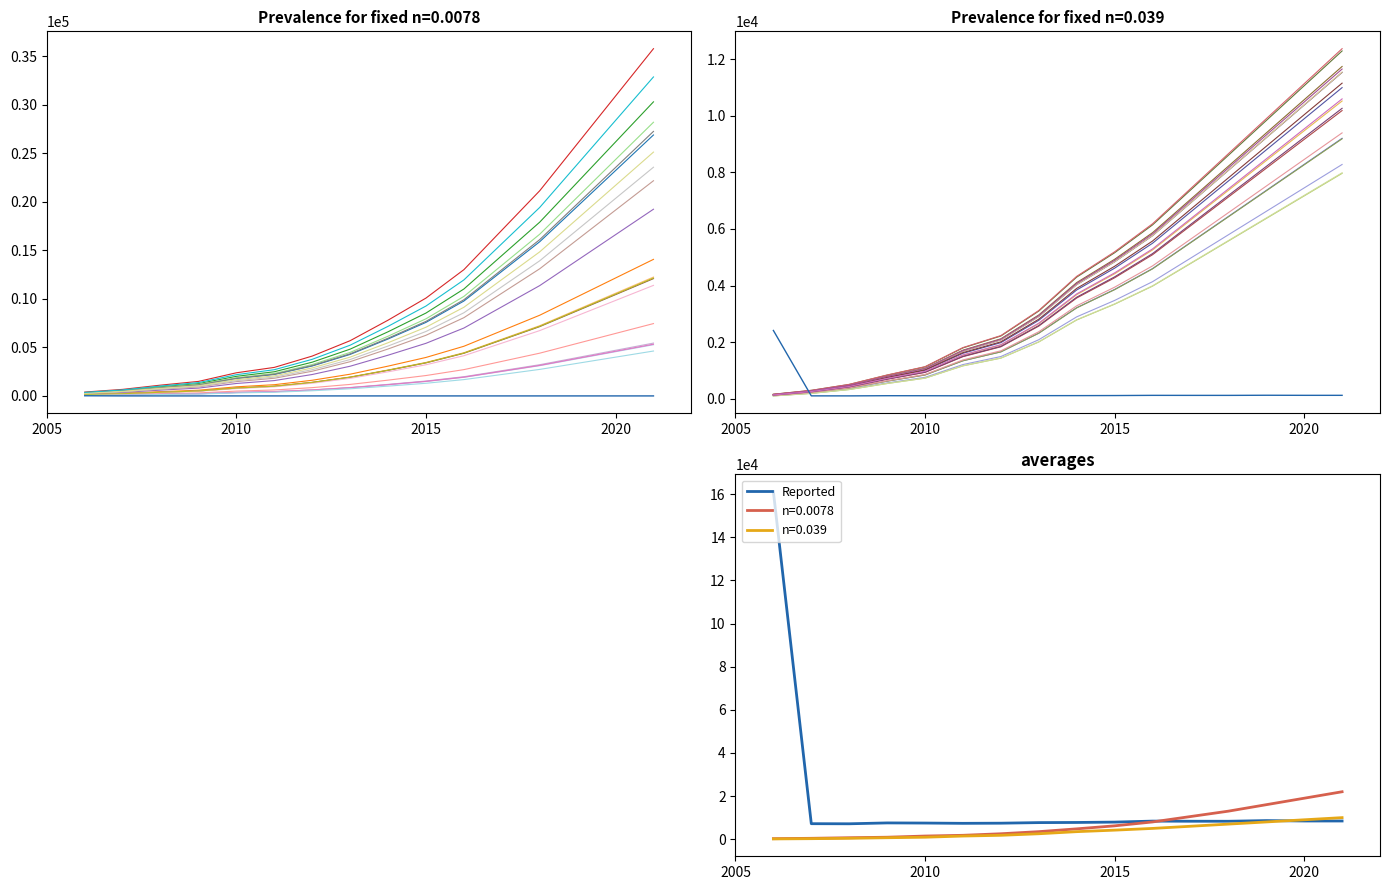

True or false: Reported and n=0.039 intersect in this chart.

True